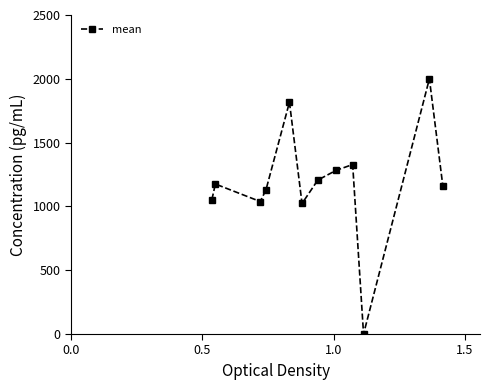

What is the maximum value shown in the chart?

2000.0